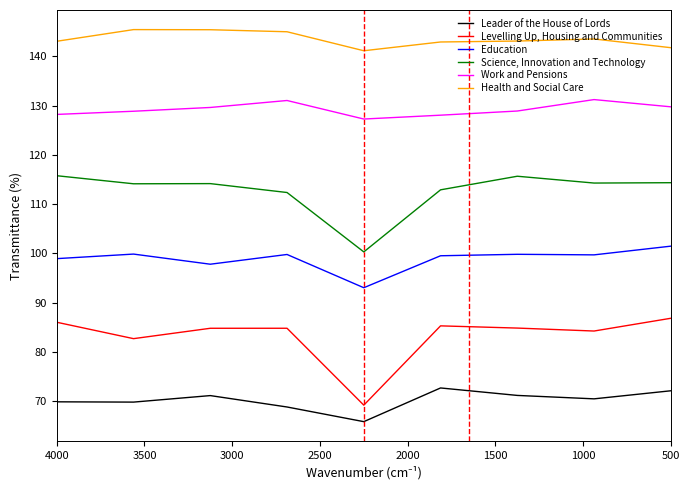

At how many categories does at least one series exceed 131?

9